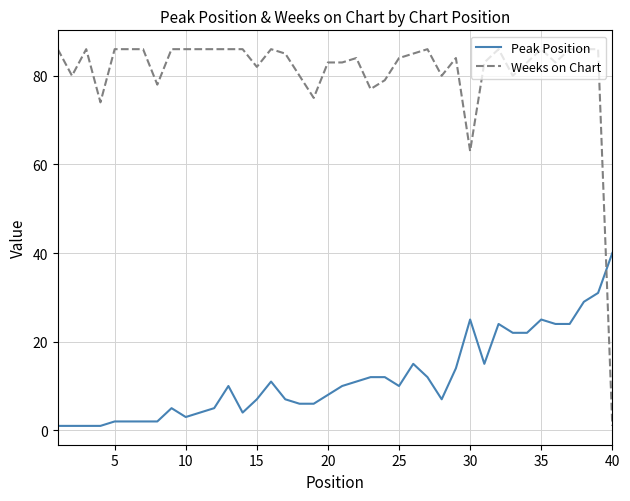

List the series in order of their overall mean, lowest first.

Peak Position, Weeks on Chart